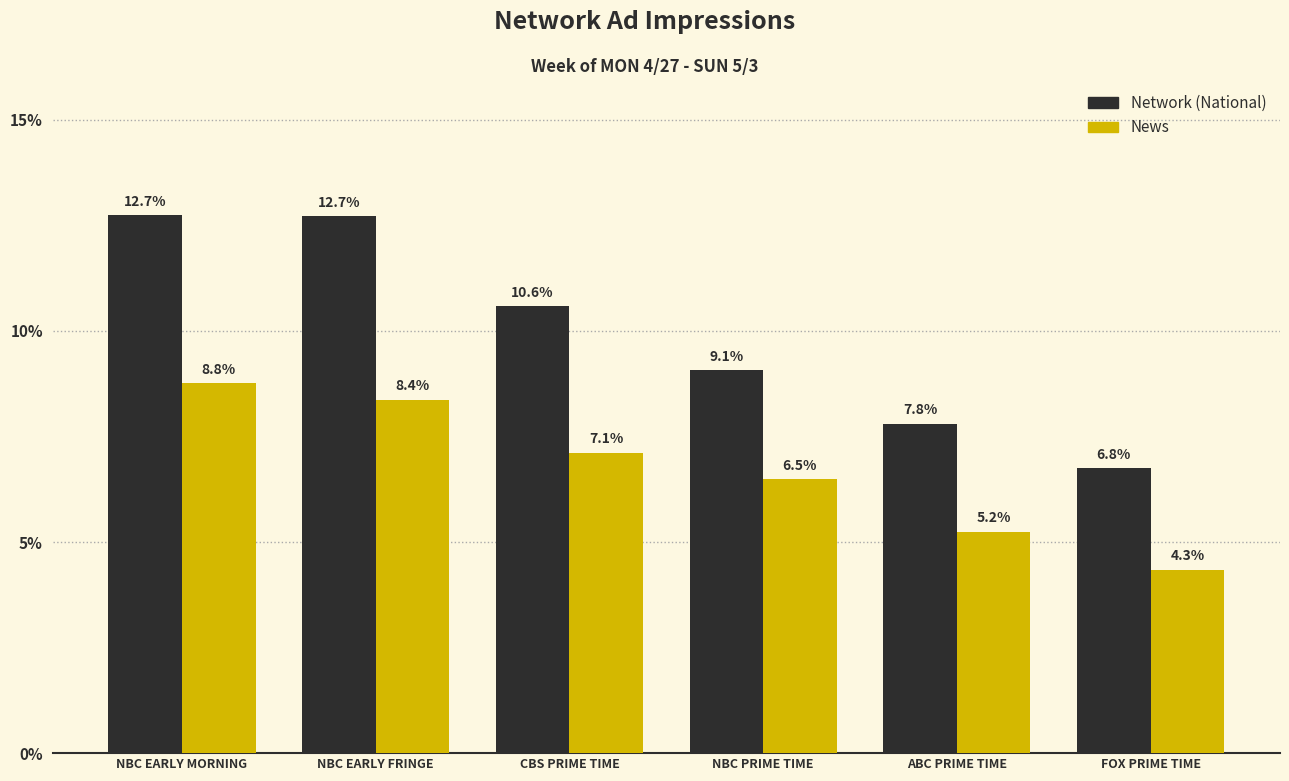

What is the average value of the News series?

6.7